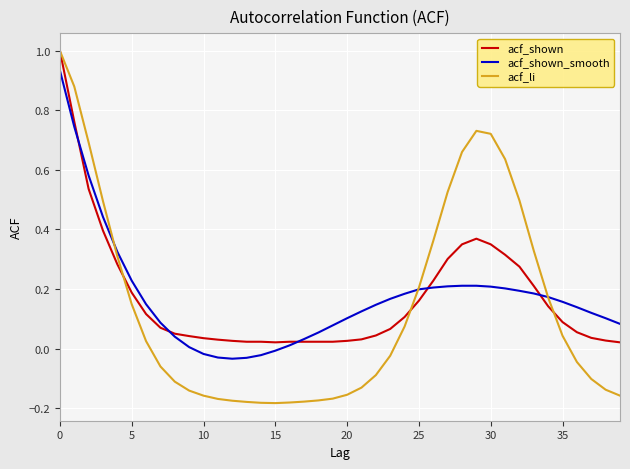

Which series has the widest spread of values?

acf_li